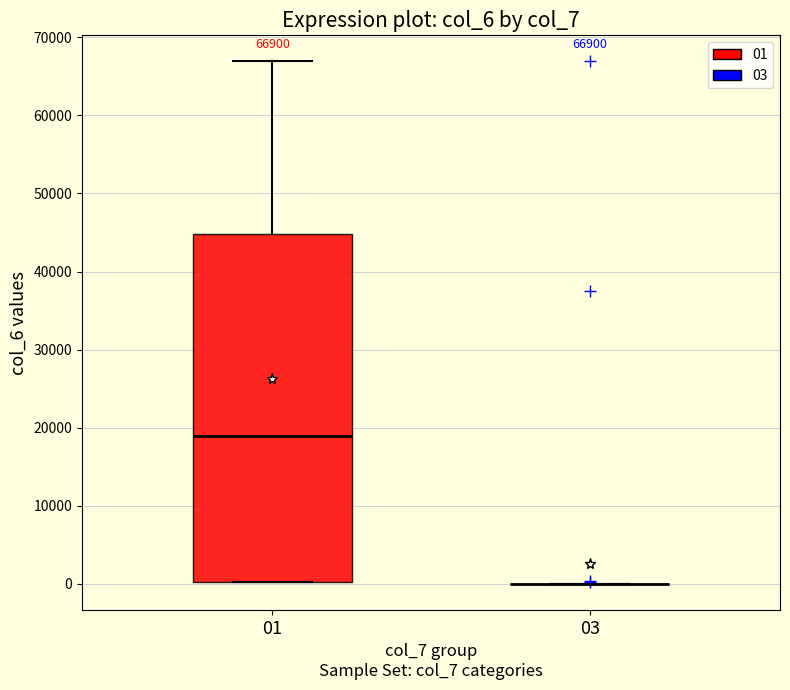

Comparing the boxes themselves (not the whiskers), which one is the tallest?

01